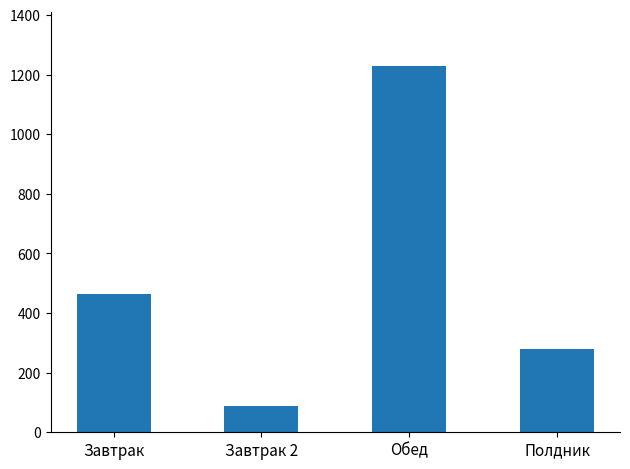

What is the change in value from Завтрак to Обед?

+762